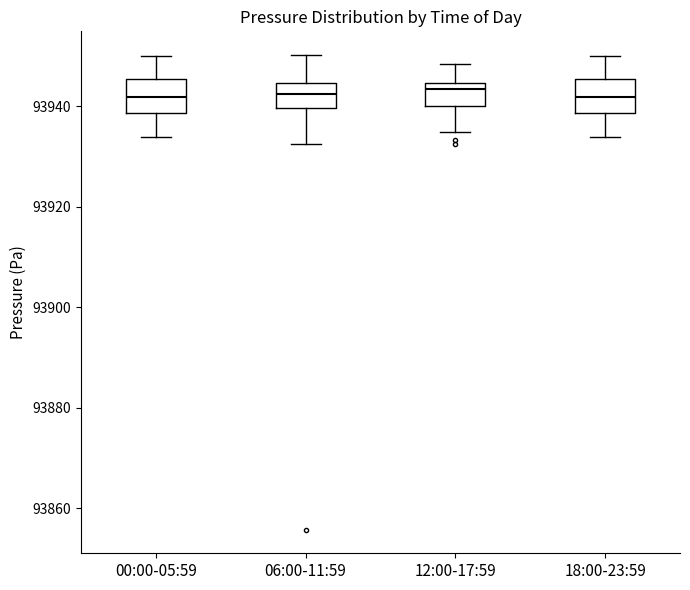

Where is the lower edge of the box for 00:00-05:59 on the y-axis? The values are not printed on the chart, so give them approximately, as read against the axis.

93938